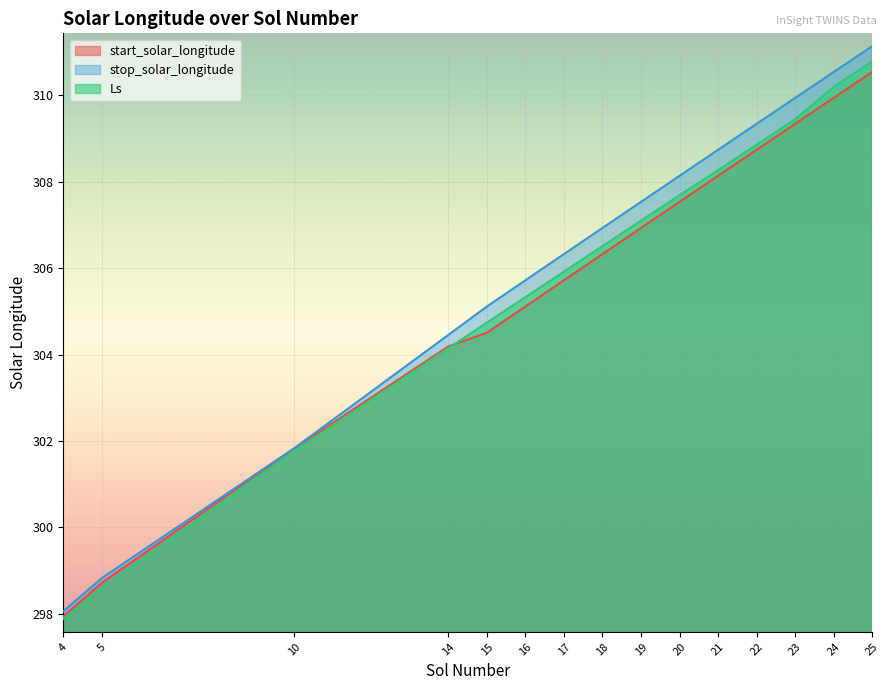

What is the value of the stop_solar_longitude point at the 15th from the left?

311.1